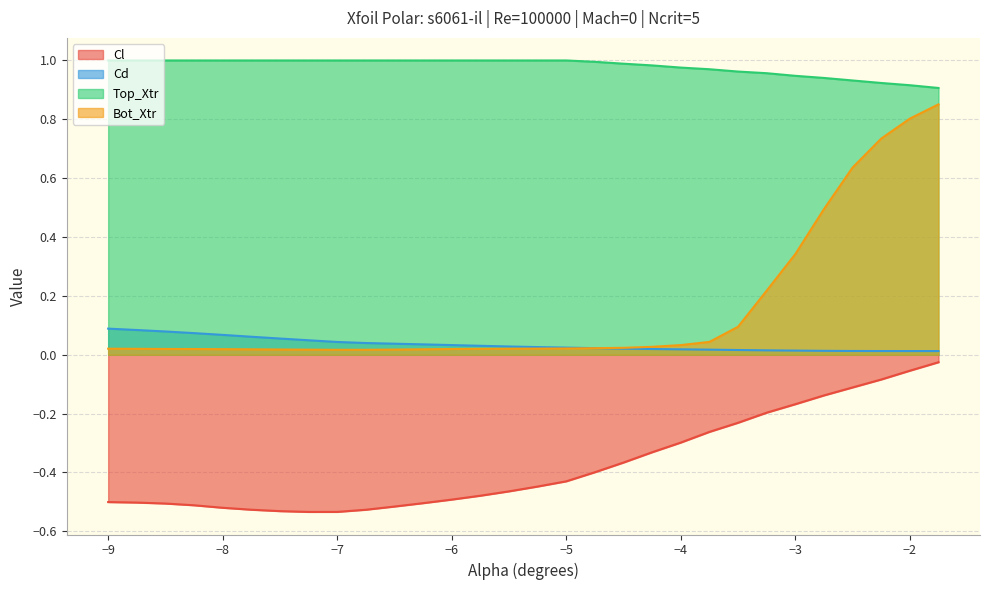

Is the value of Cd at −3 greater than the value of Cl at −5?

Yes